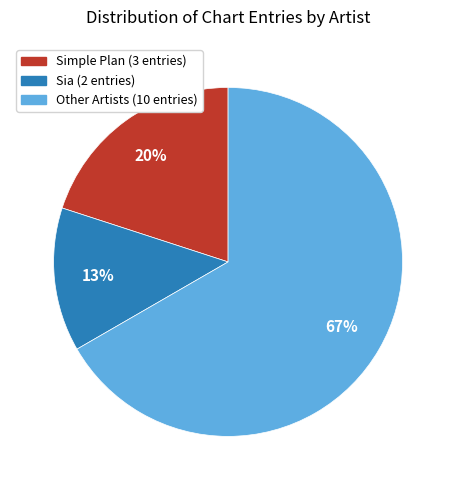

Is there a majority slice in this chart?

Yes